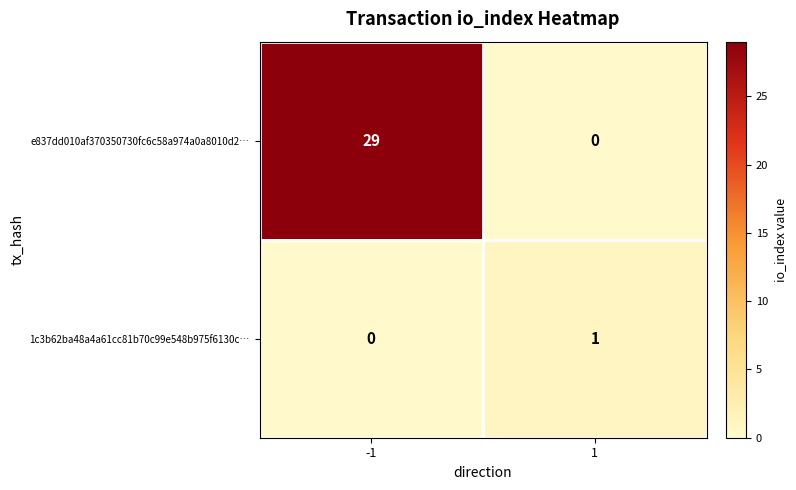

How many series are shown in this chart?

2